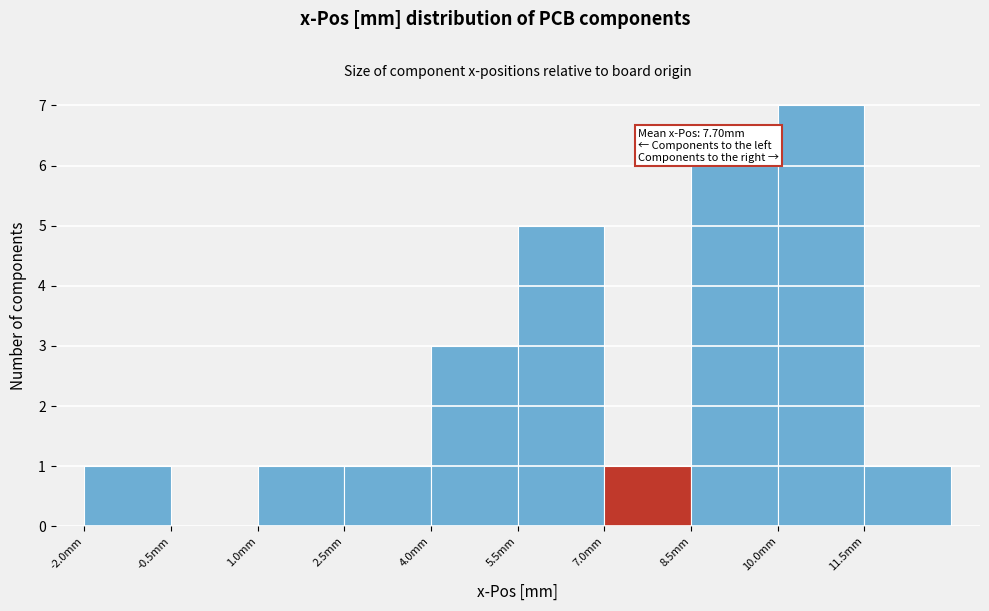

Over which range of the x-axis is the bar tallest?

10.0 to 11.5